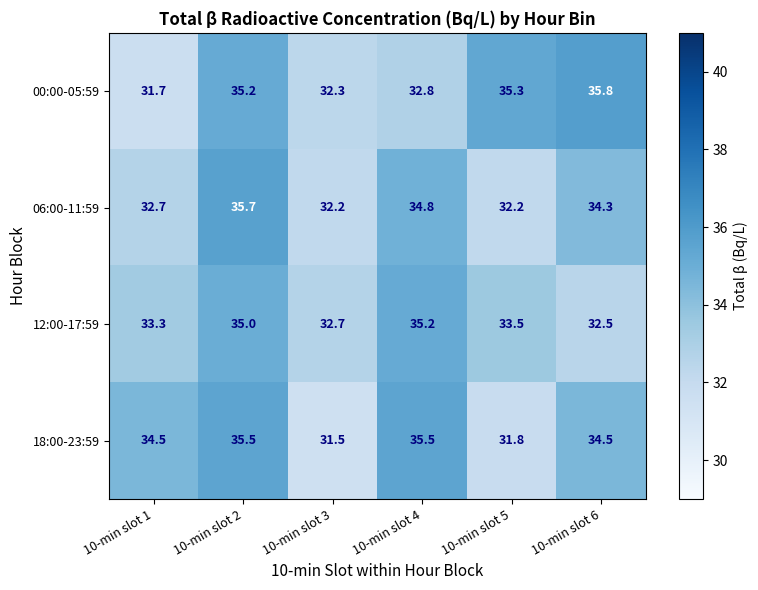

How many series are shown in this chart?

4